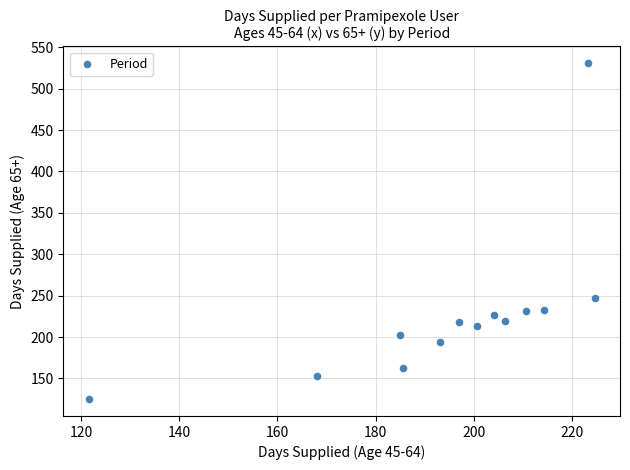

What is the range of X values (max minus min)?

103.0